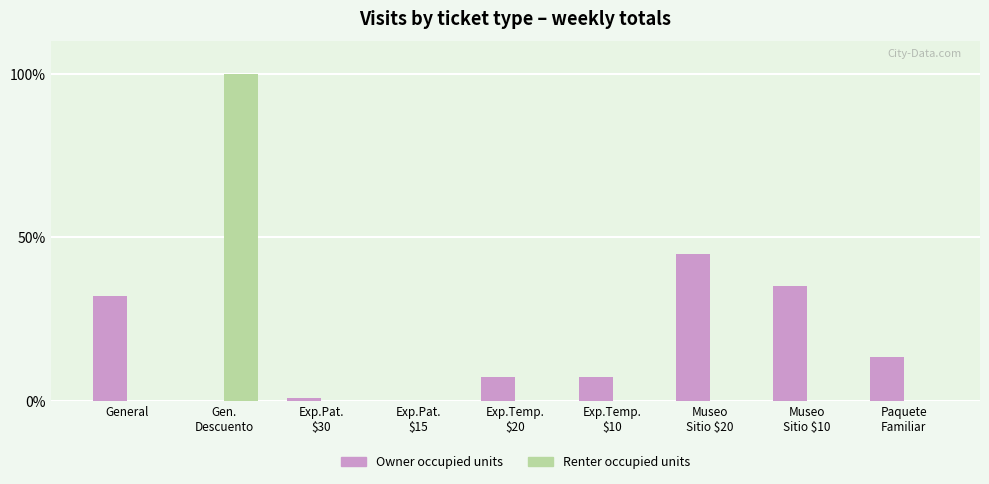

What is the highest value of the Owner occupied units series?

44.9